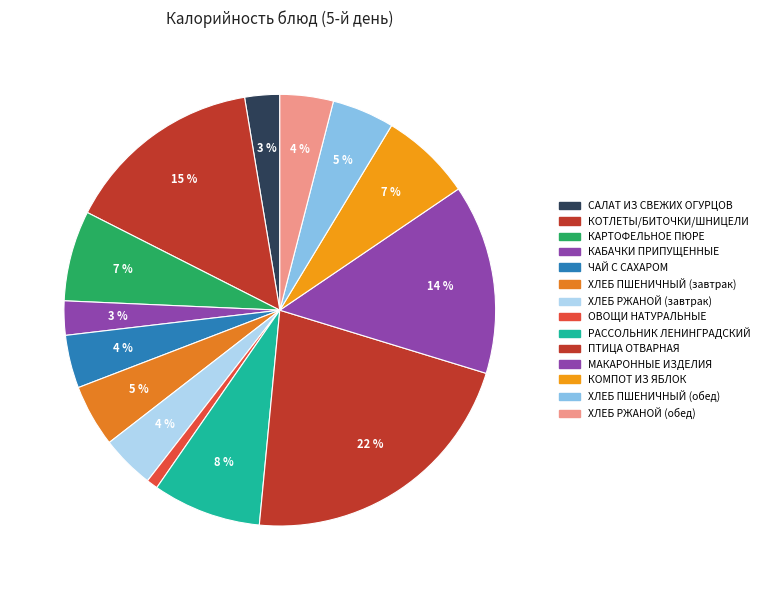

Which category has the smallest portion of the pie?

ОВОЩИ НАТУРАЛЬНЫЕ